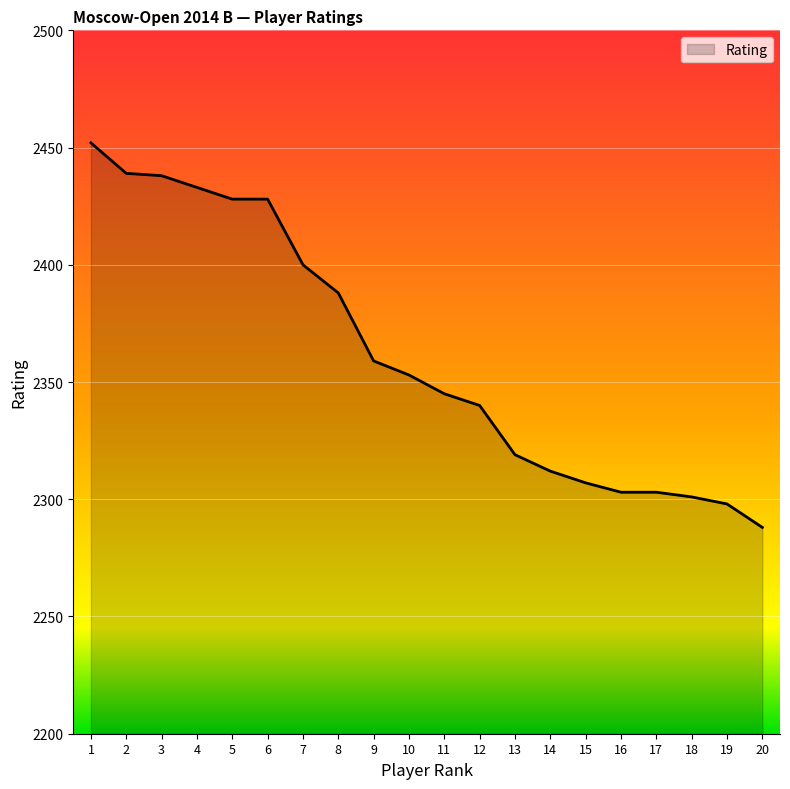

Is it true that the value at 20 is 2288?

True